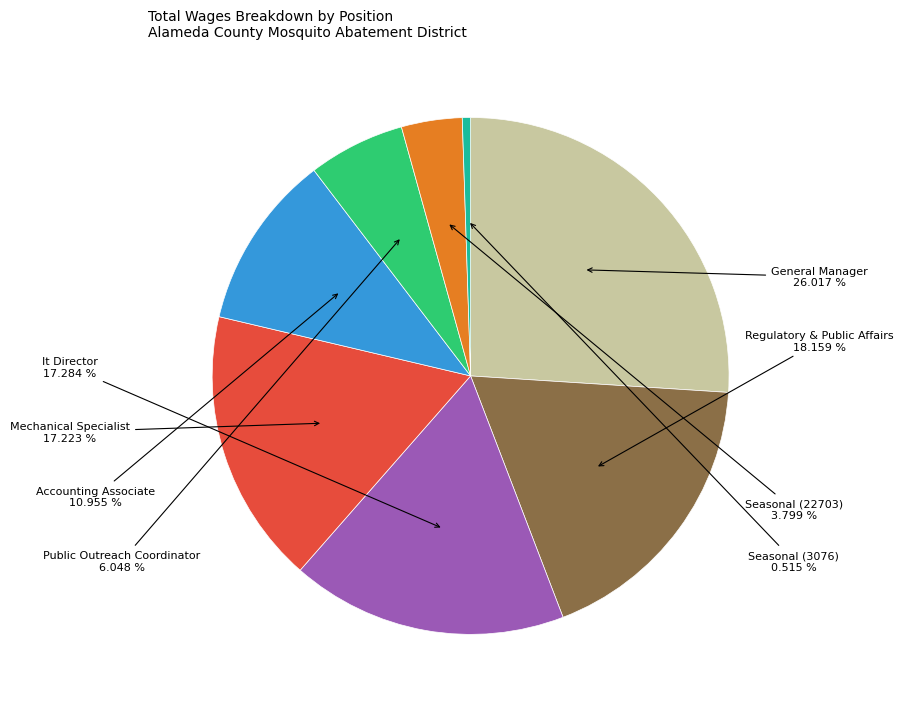

Is there a majority slice in this chart?

No